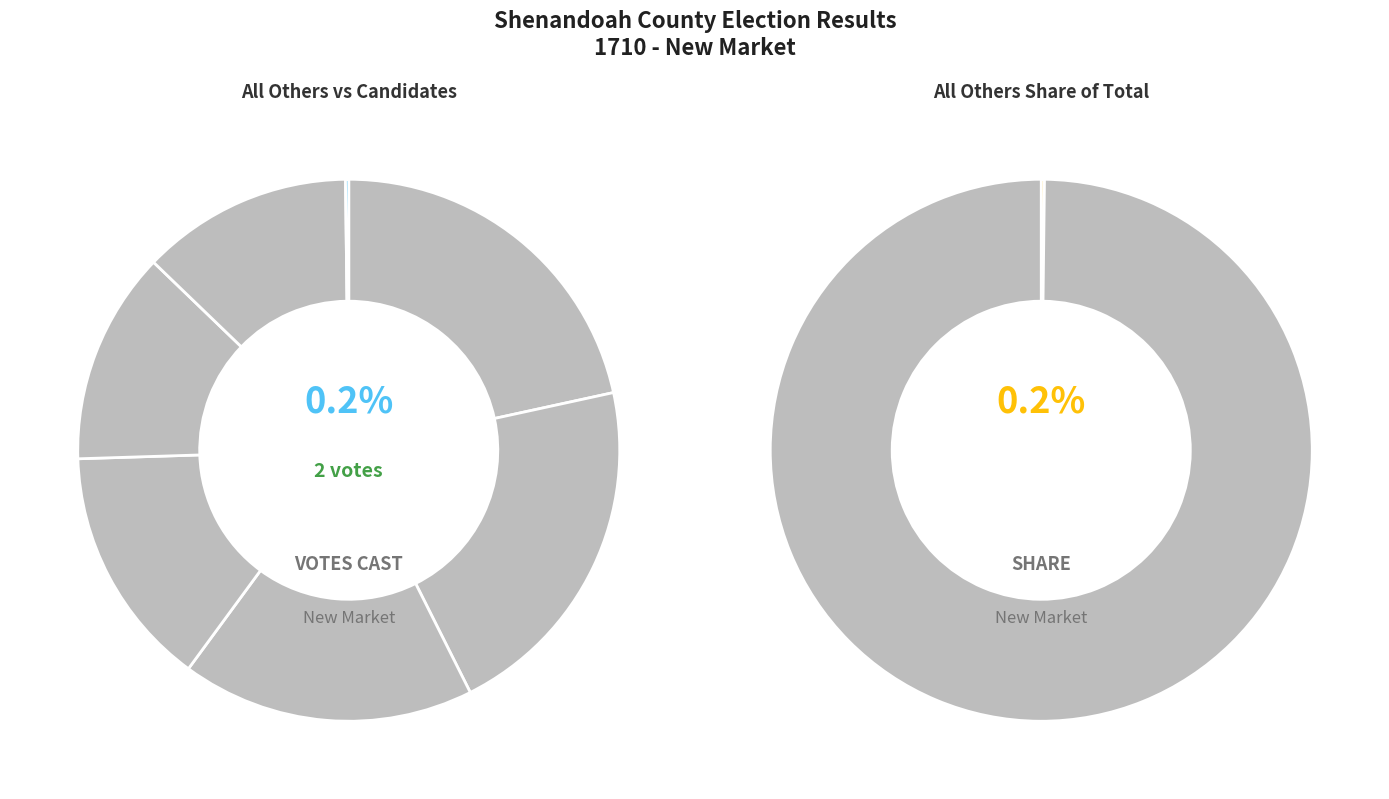

To the nearest percent, what percentage of the pie is Vickie Harris A. Dahmer?

14%